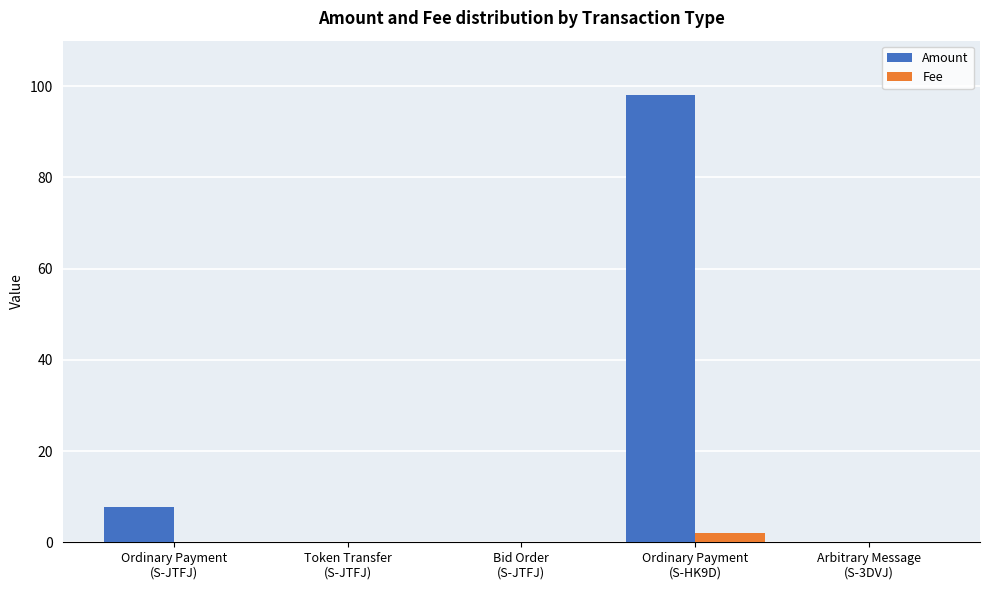

Where is Amount nearest to the value 49?

Ordinary Payment
(S-JTFJ)